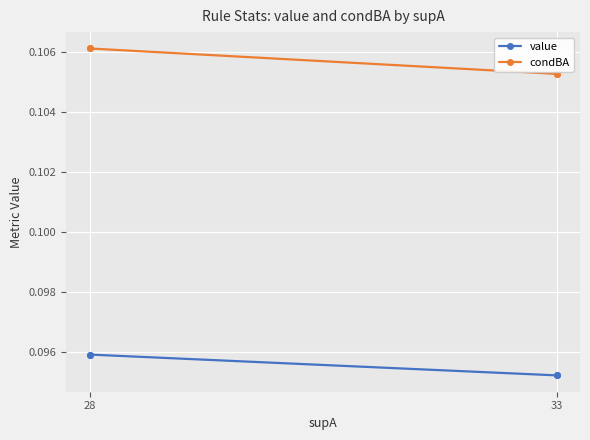

Is it true that condBA equals 0.1 at 33?

False